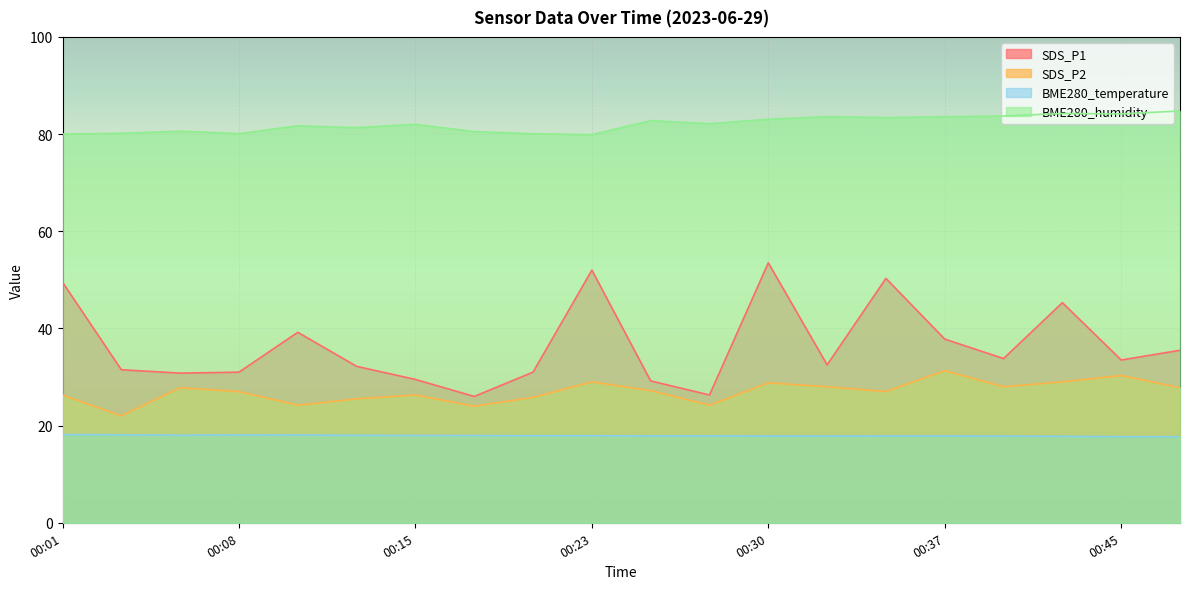

How many lines are shown in the chart?

4